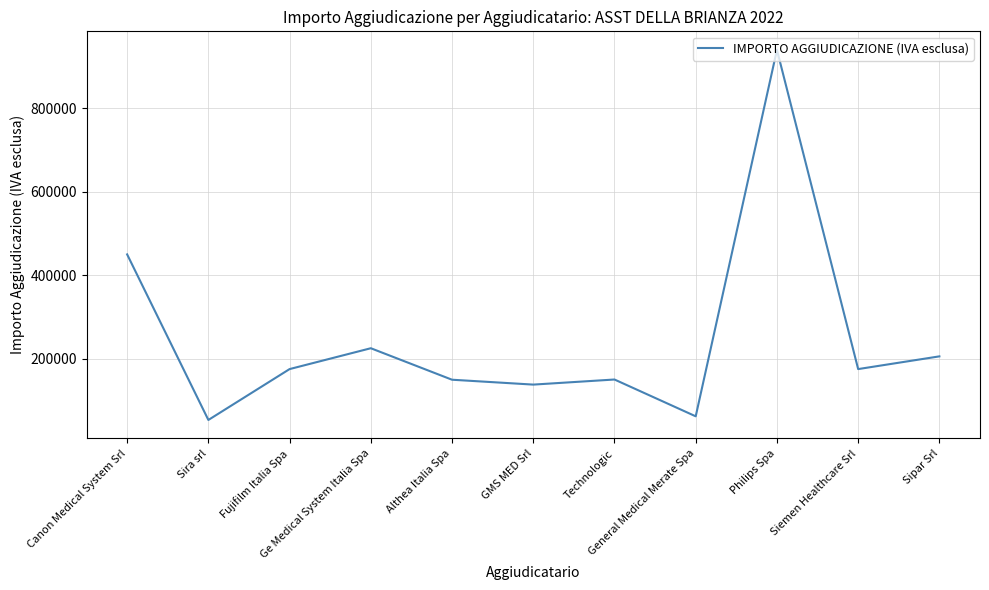

How many distinct data groups are displayed?

1